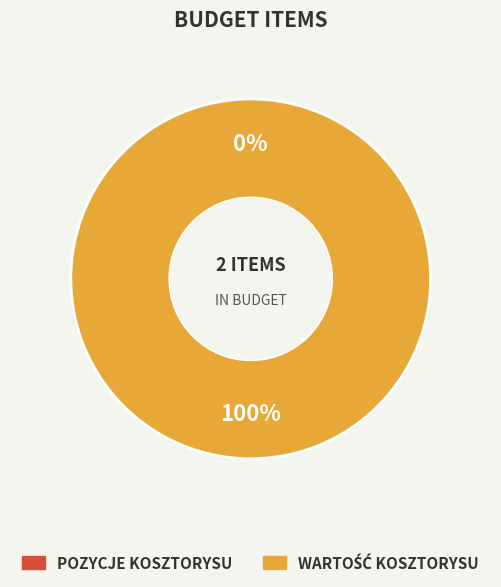

Is the sum of POZYCJE KOSZTORYSU and WARTOŚĆ KOSZTORYSU greater than half?

Yes